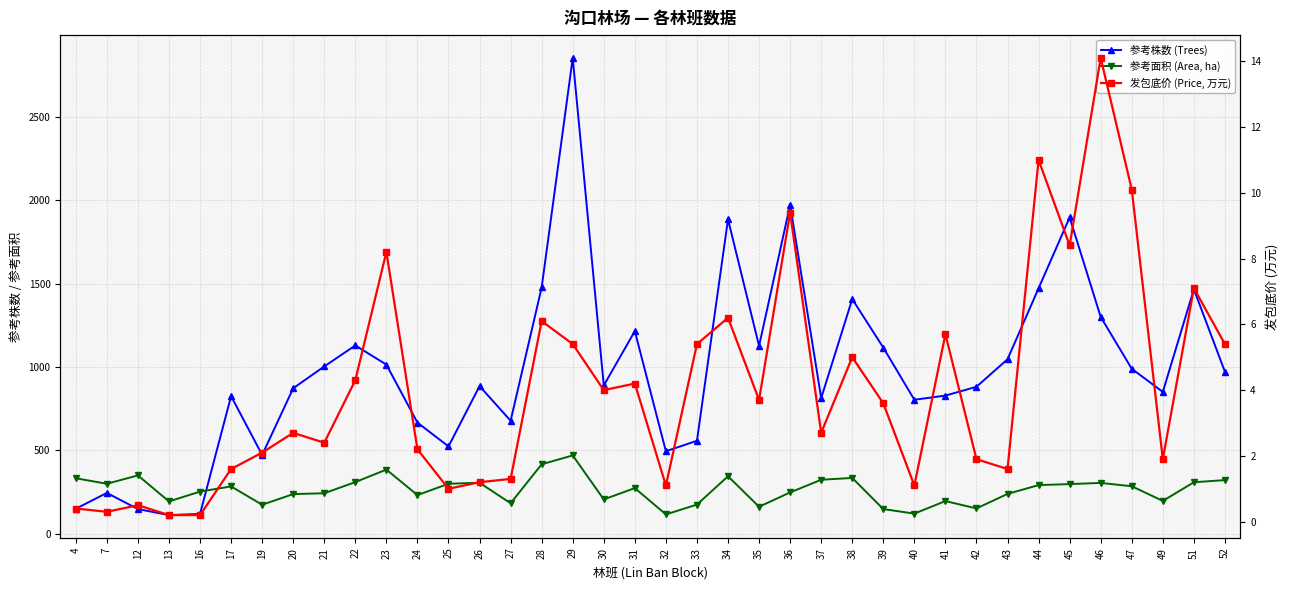

Does the chart display data point markers on the line(s)?

Yes